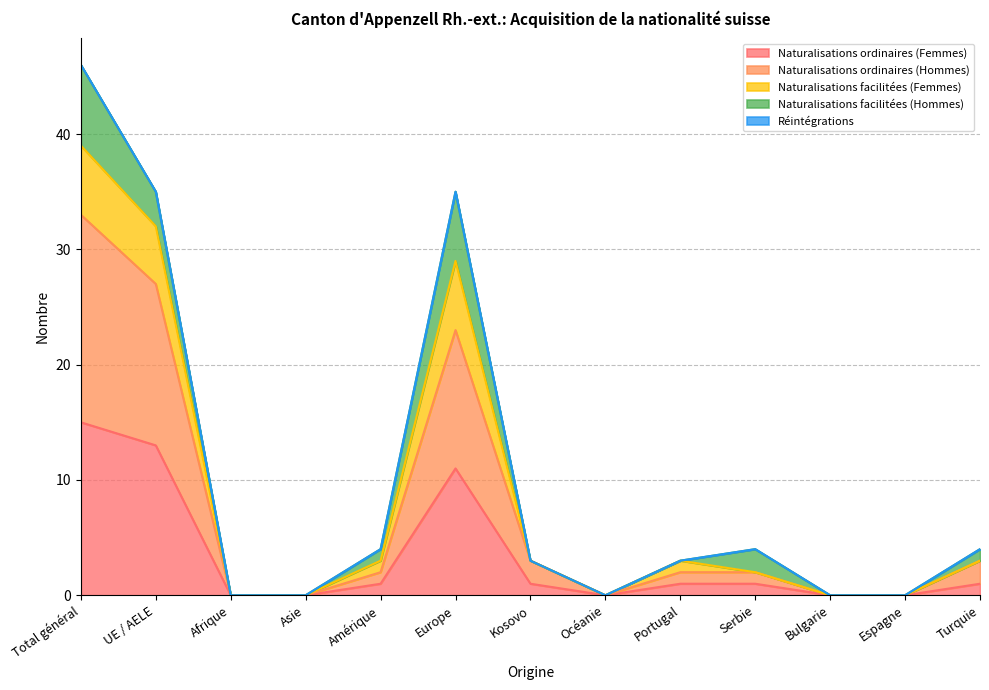

What is the label of the 4th point from the right?

Serbie